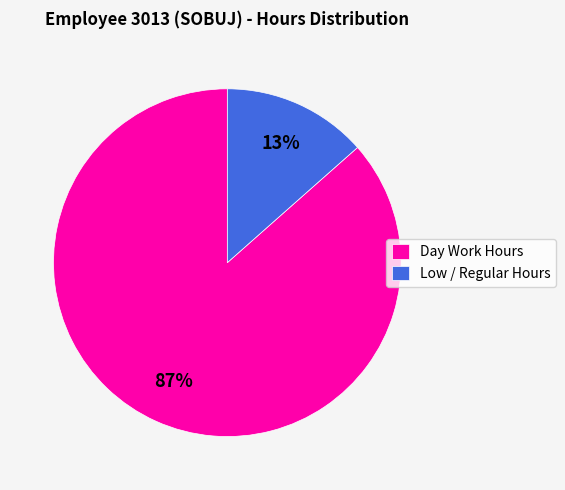

To the nearest percent, what is the average slice percentage?

50%